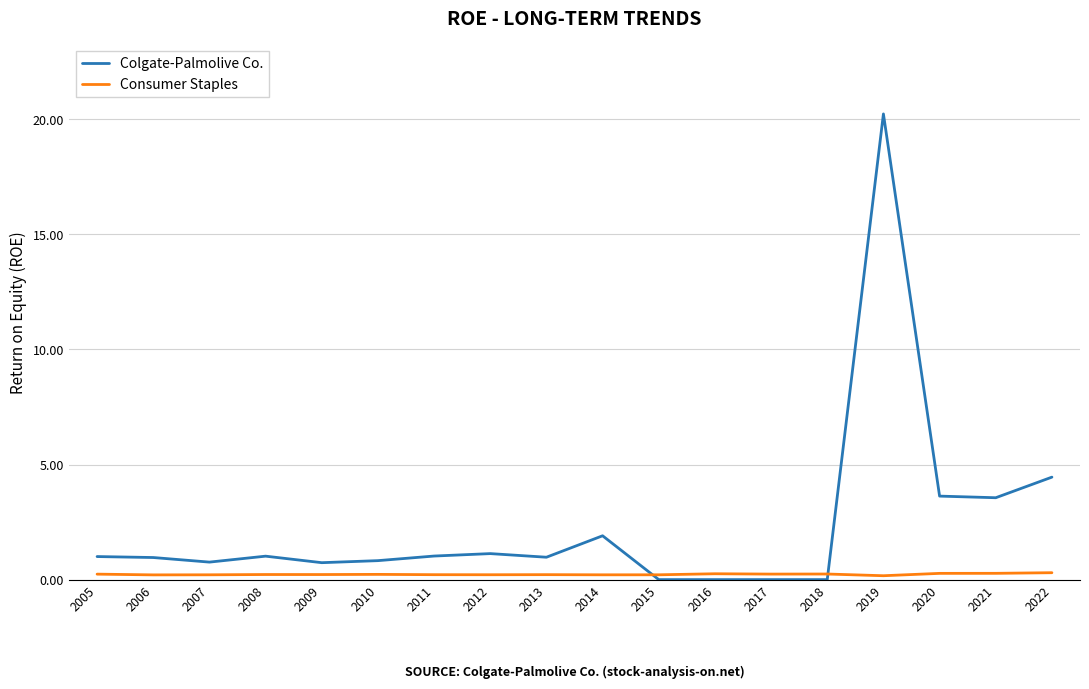

Is it true that Colgate-Palmolive Co. equals 1.1 at 2012?

True